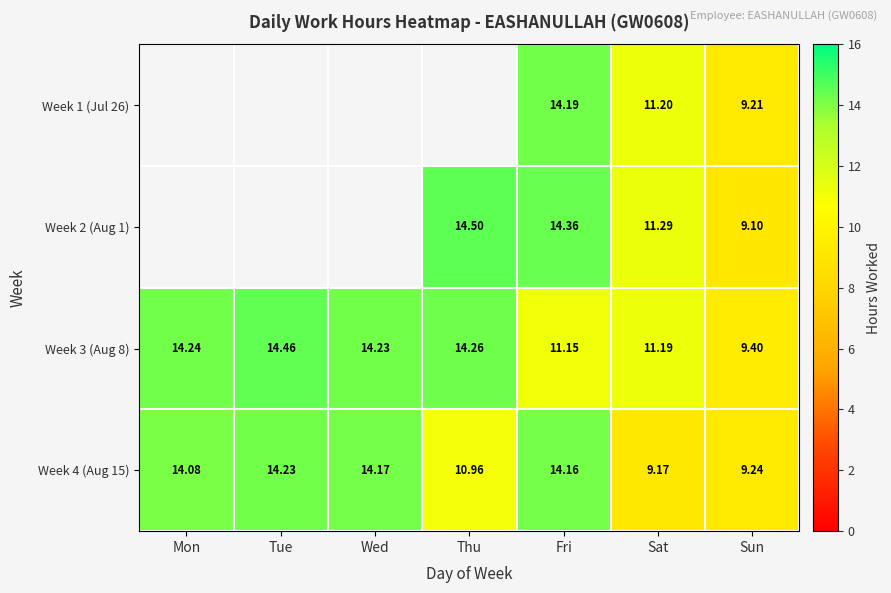

What is the difference between the Week 3 (Aug 8) values at Mon and Tue?

0.2